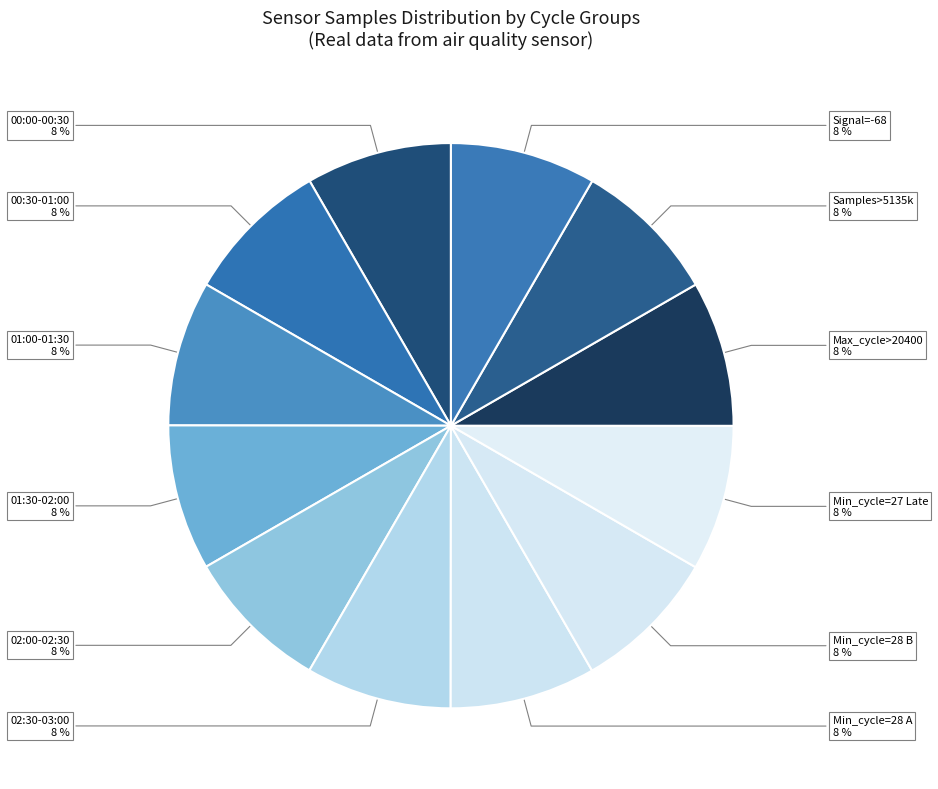

Is it true that Samples>5135k is 8% of the pie?

True